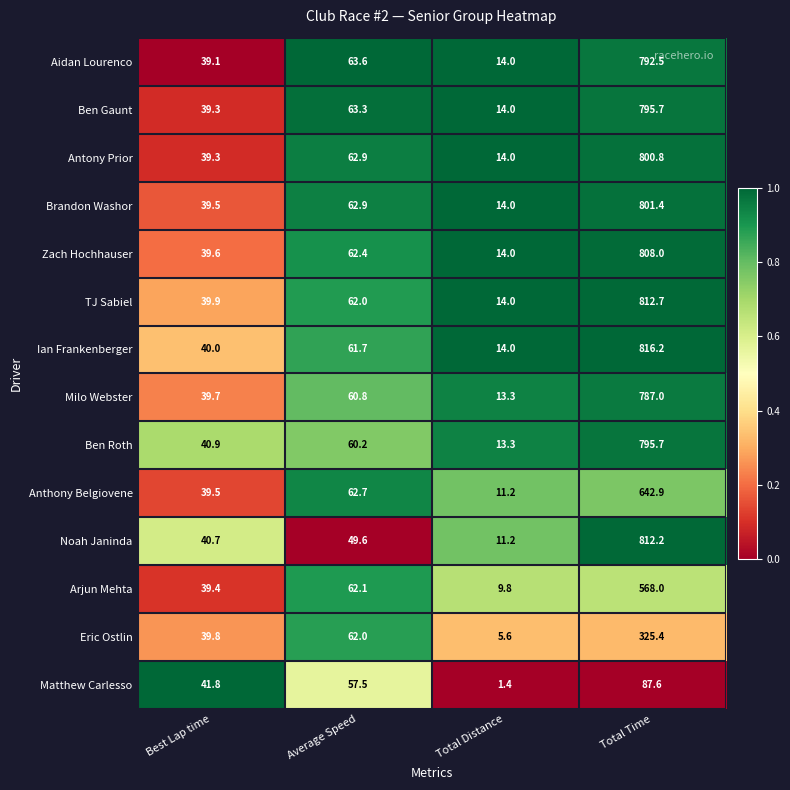

What is the difference between the highest and lowest values at Total Time?

728.6